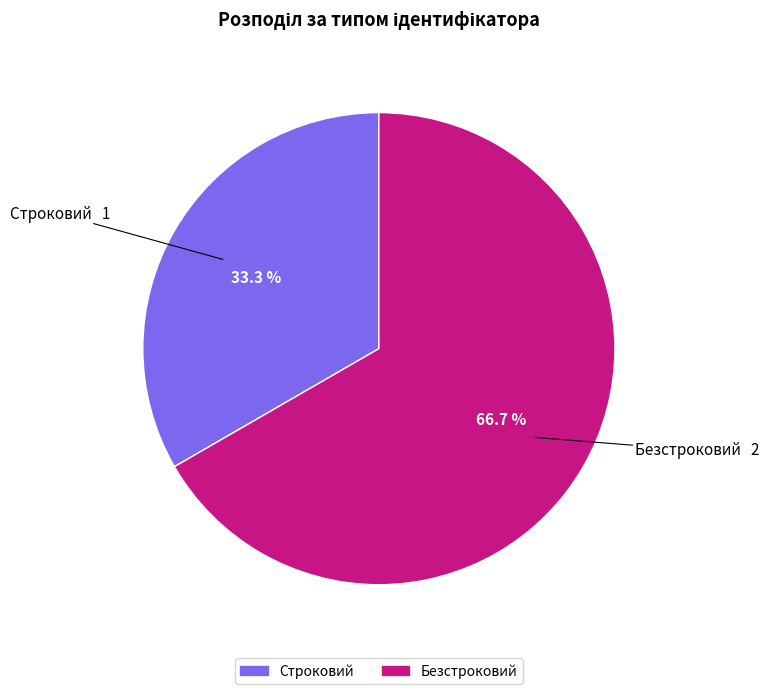

To the nearest percent, what is the difference between the Строковий and Безстроковий slice percentages?

33%